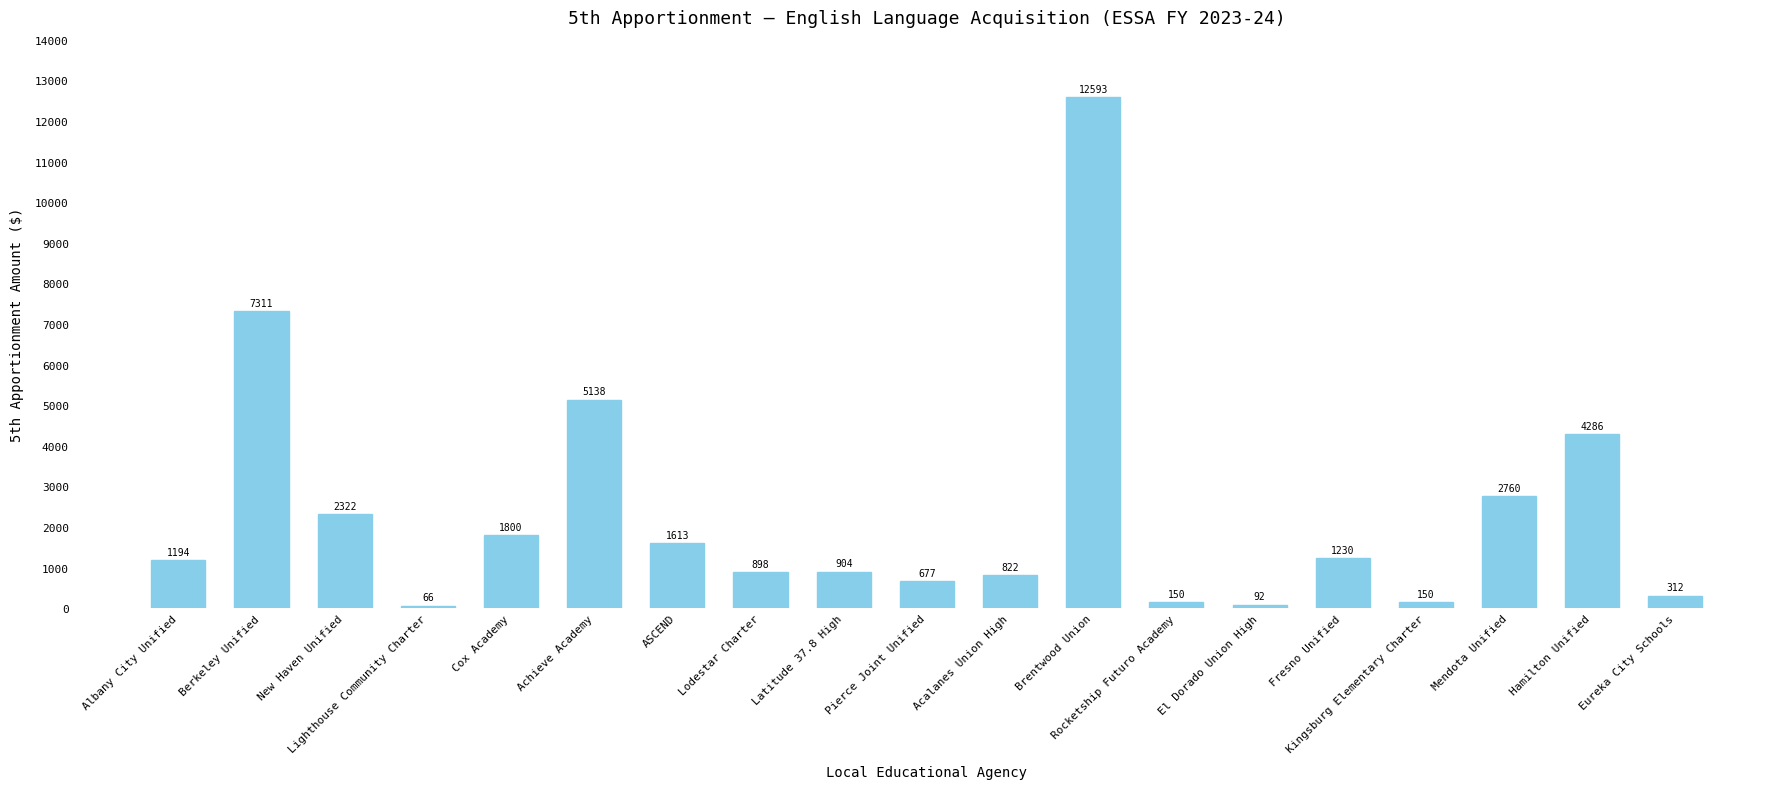

Reading left to right, what are all the values shown in this chart?

Albany City Unified=1194	Berkeley Unified=7311	New Haven Unified=2322	Lighthouse Community Charter=66	Cox Academy=1800	Achieve Academy=5138	ASCEND=1613	Lodestar Charter=898	Latitude 37.8 High=904	Pierce Joint Unified=677	Acalanes Union High=822	Brentwood Union=12593	Rocketship Futuro Academy=150	El Dorado Union High=92	Fresno Unified=1230	Kingsburg Elementary Charter=150	Mendota Unified=2760	Hamilton Unified=4286	Eureka City Schools=312